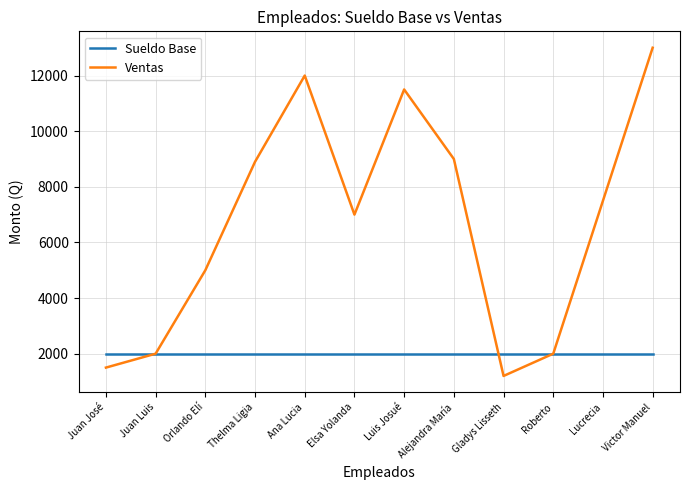

In Ventas, how many points are higher than both neighbors (excluding endpoints)?

2